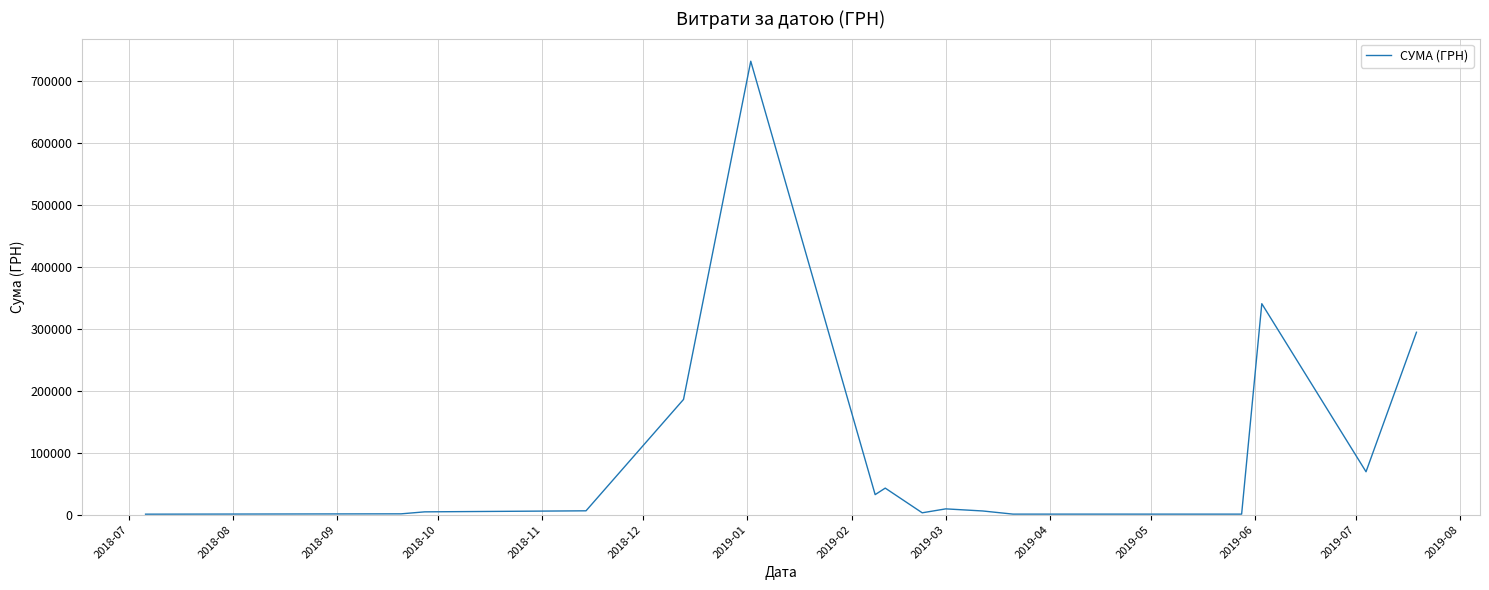

What is the difference between the maximum and minimum values?

731194.0